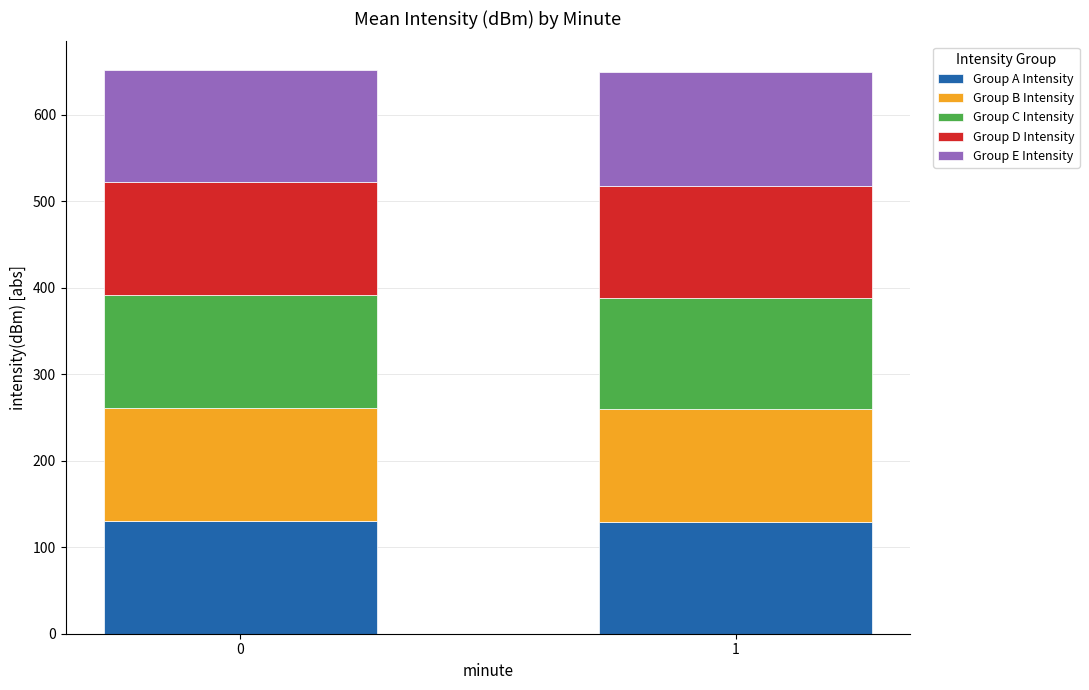

What is the maximum value for Group A Intensity?

130.8